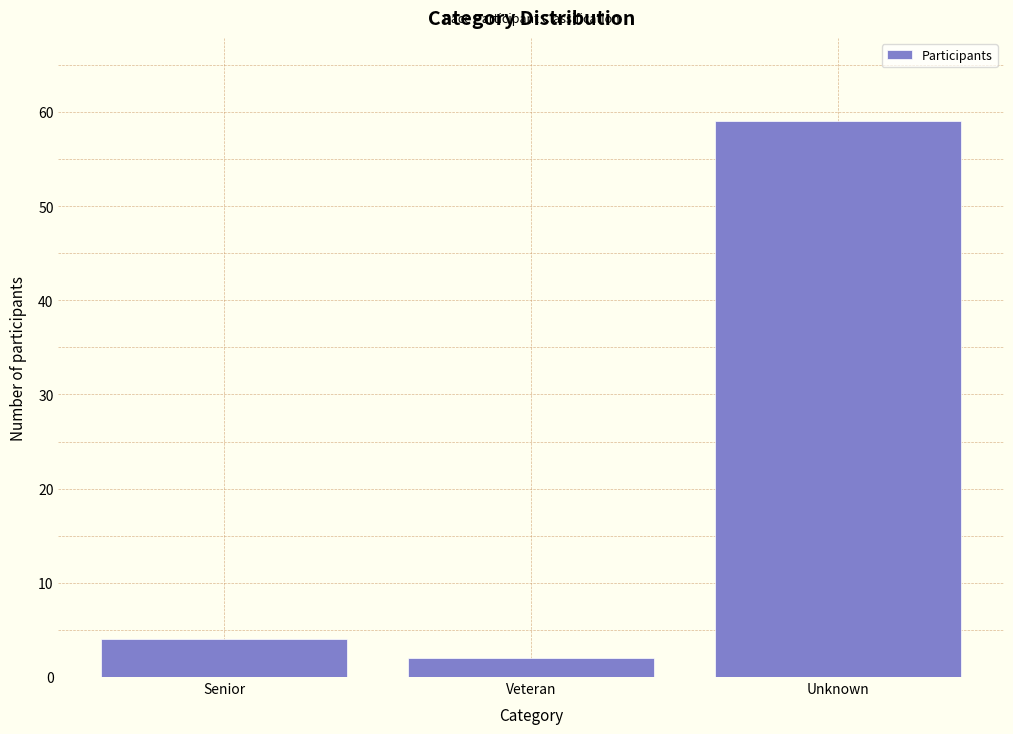

Reading left to right, extract all data points from this chart.

Senior=4	Veteran=2	Unknown=59